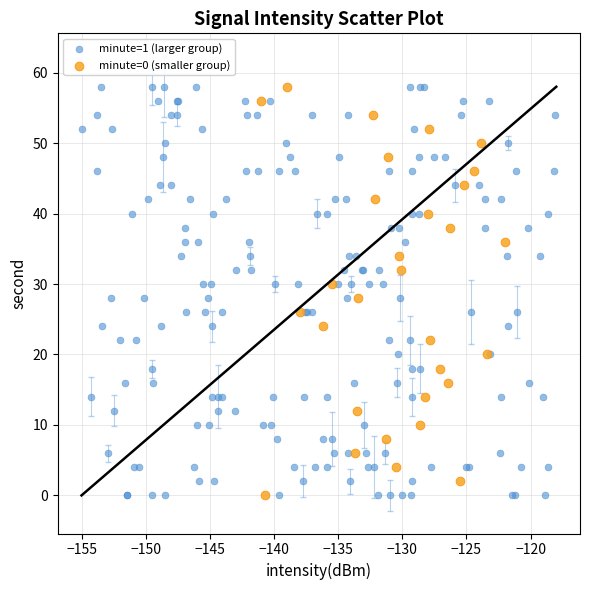

Which series has the widest spread of Y values?

minute=1 (larger group)